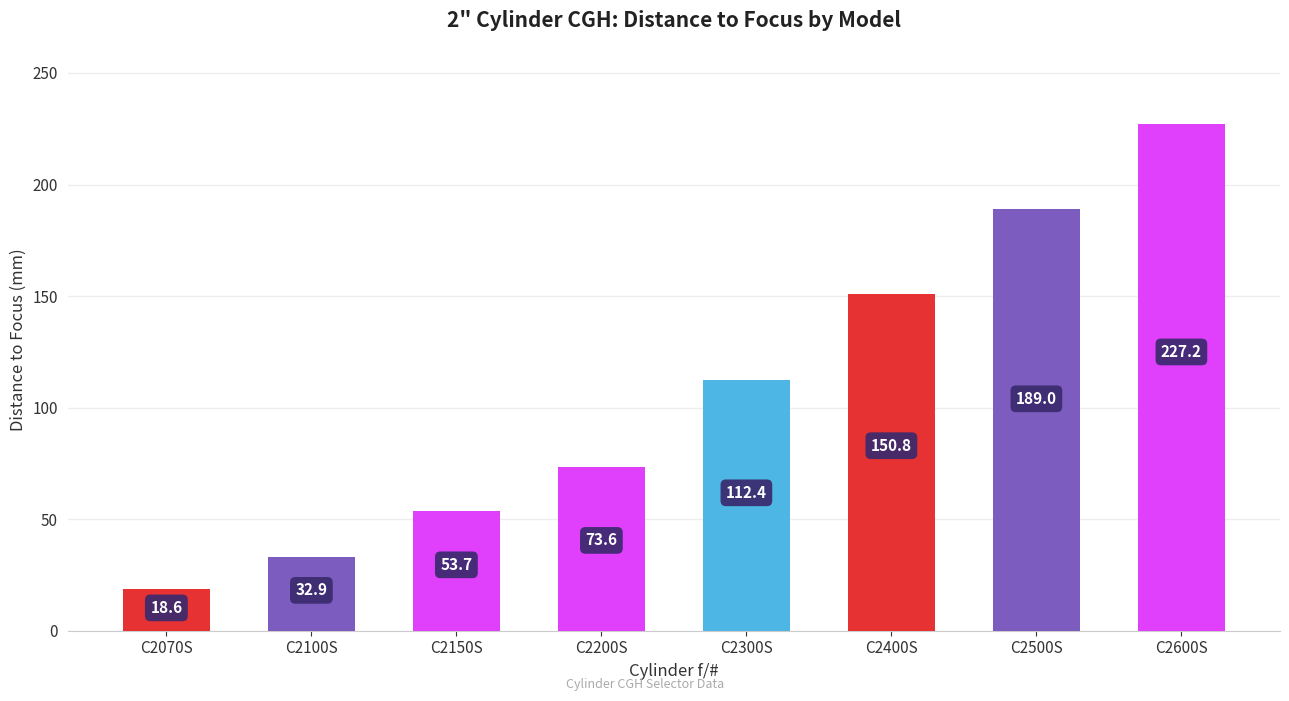

Is it true that the value at C2600S is 227.2?

True